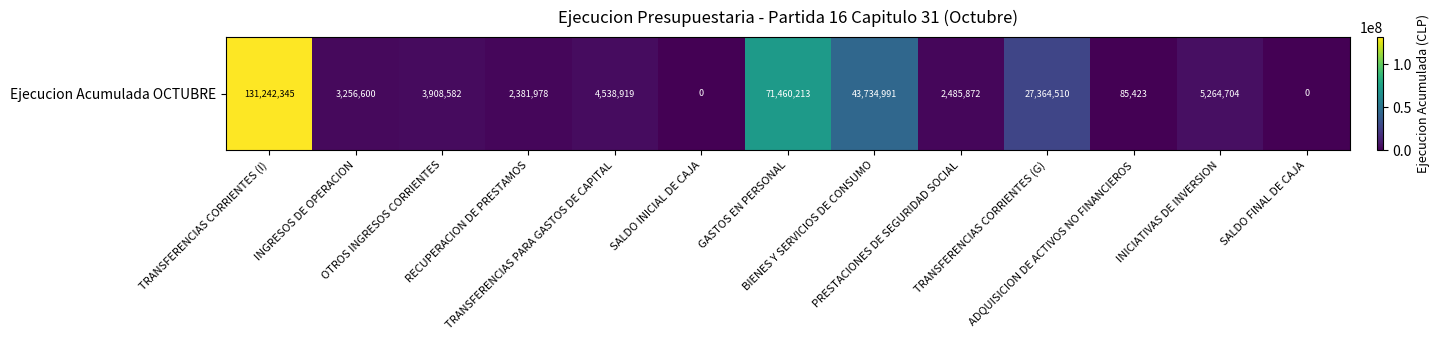

Between TRANSFERENCIAS CORRIENTES (G) and SALDO FINAL DE CAJA, which is larger?

TRANSFERENCIAS CORRIENTES (G)